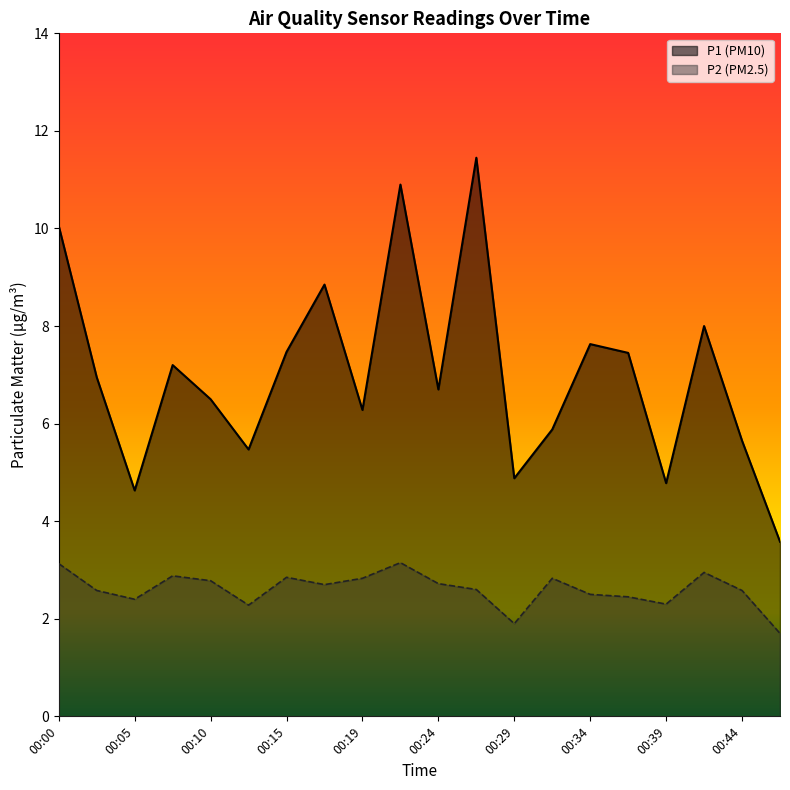

Which category has the highest value across all series?

00:27